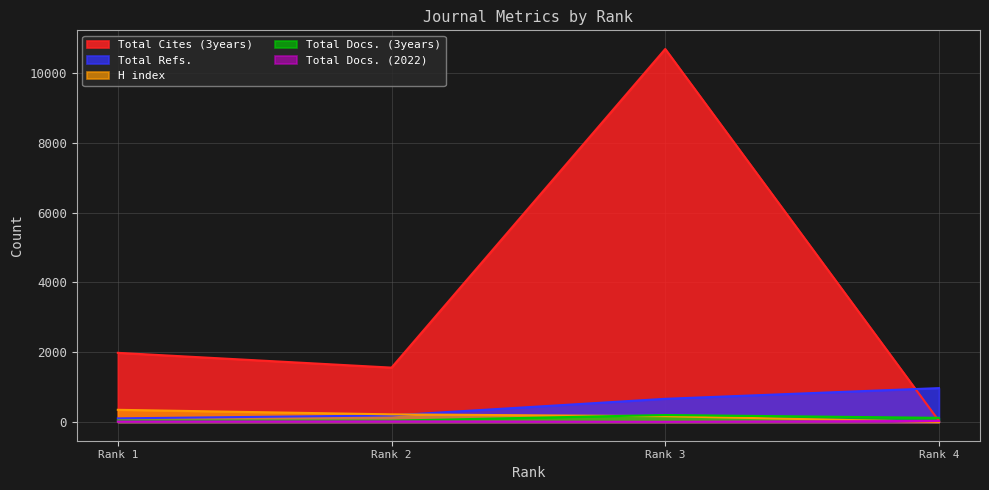

Is the value of Total Cites (3years) at Rank 4 greater than the value of Total Refs. at Rank 2?

No